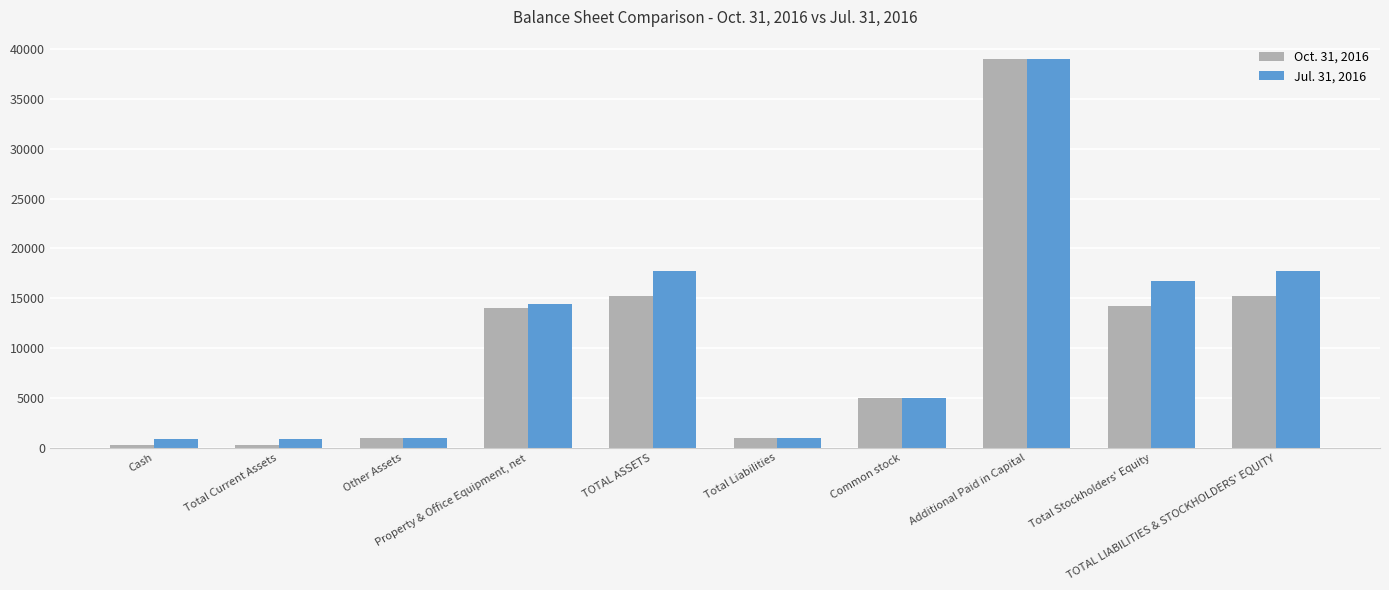

What are all the series names shown in the legend?

Oct. 31, 2016, Jul. 31, 2016